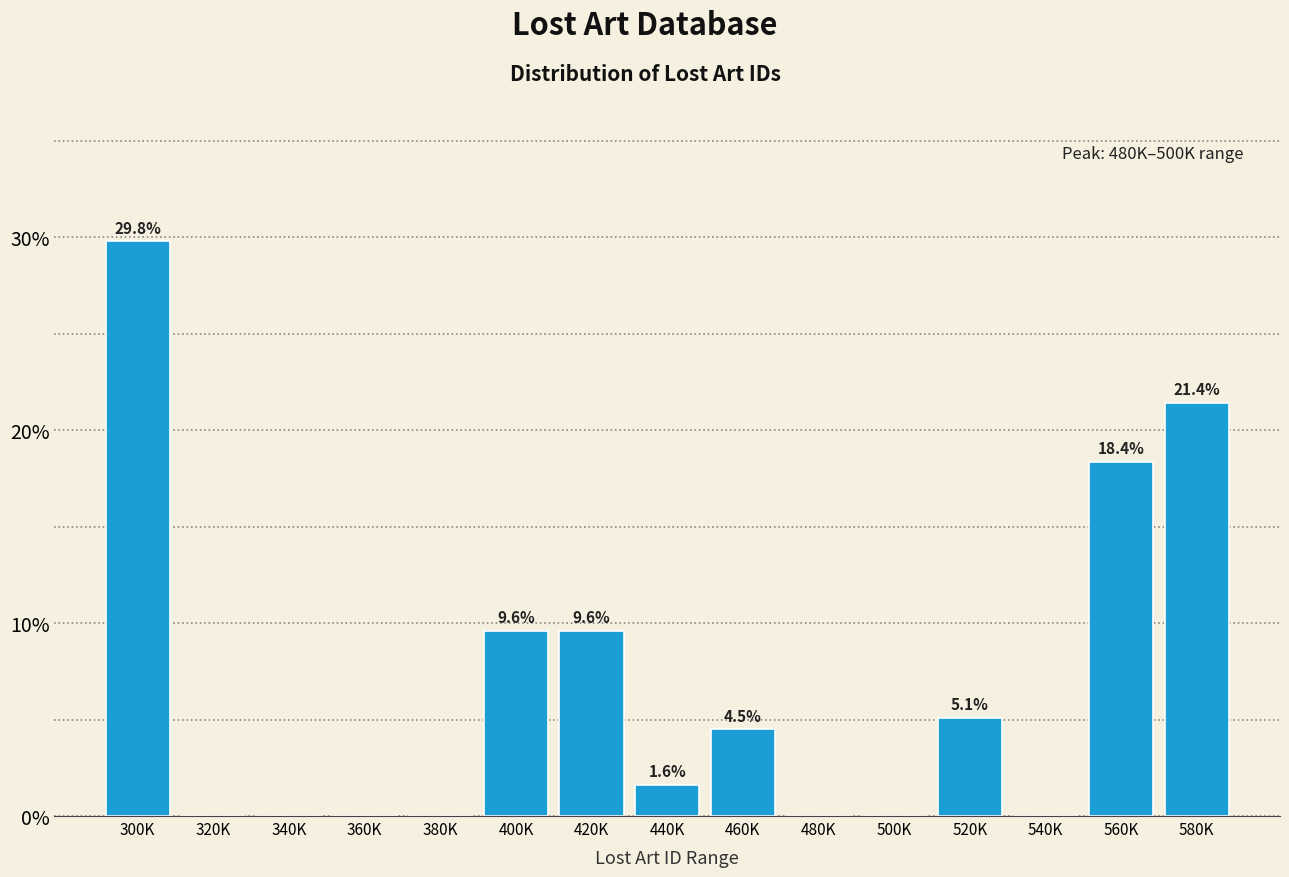

Reading left to right, transcribe all the data shown in this chart.

300K=29.8	320K=0.0	340K=0.0	360K=0.0	380K=0.0	400K=9.6	420K=9.6	440K=1.6	460K=4.5	480K=0.0	500K=0.0	520K=5.1	540K=0.0	560K=18.4	580K=21.4